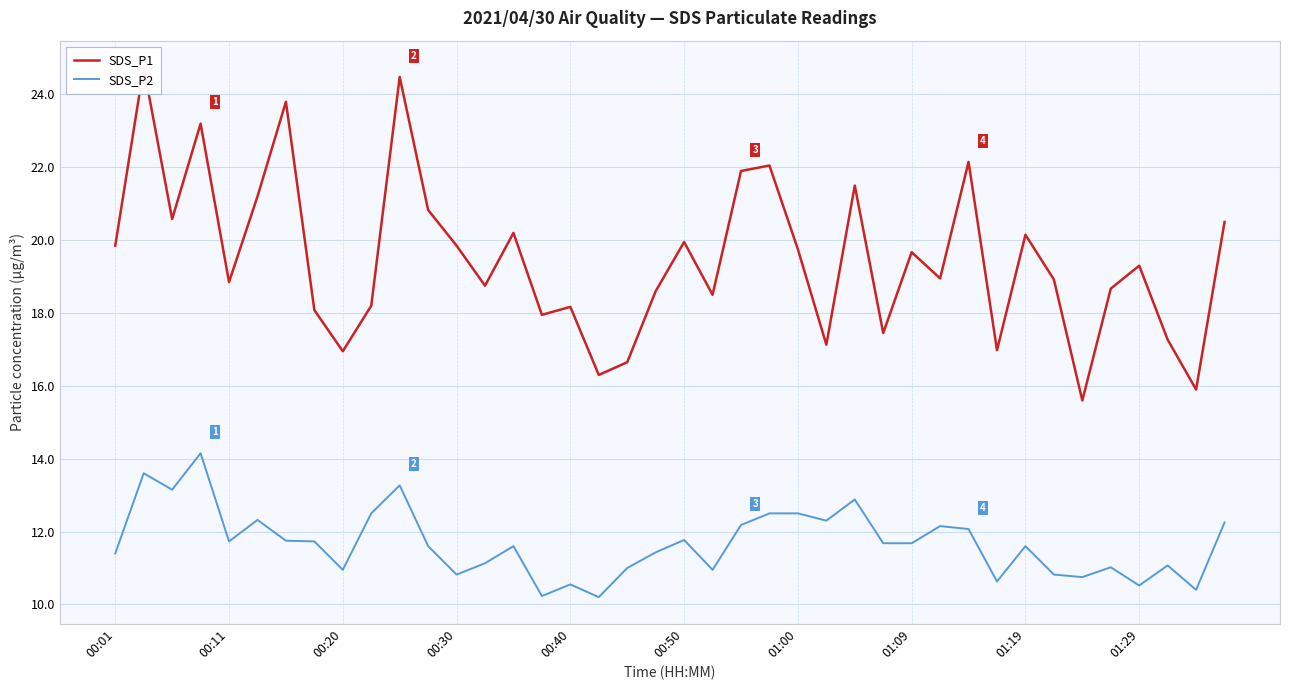

What is the sum of all SDS_P2 values?

466.8